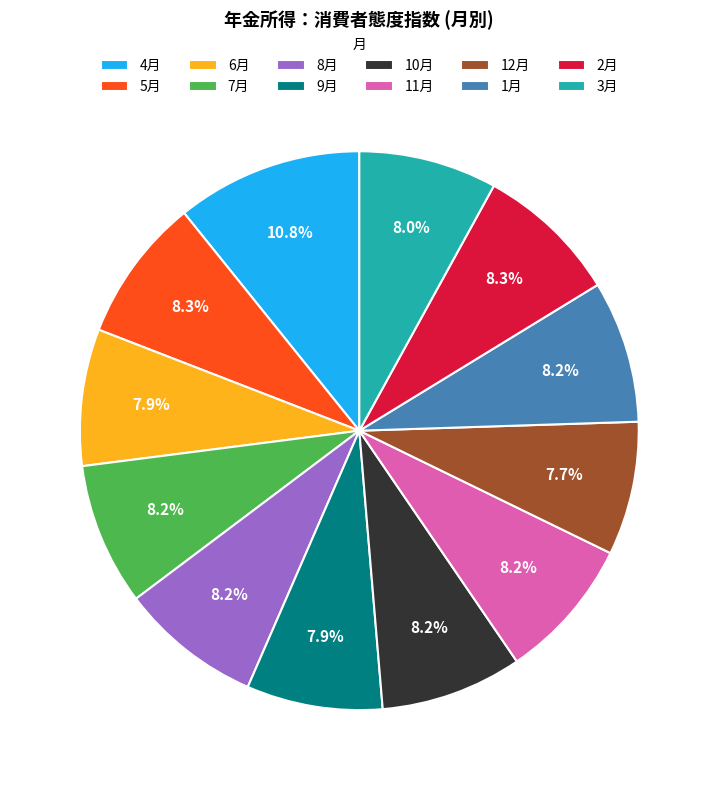

Does 10月 account for over 50% of the chart?

No